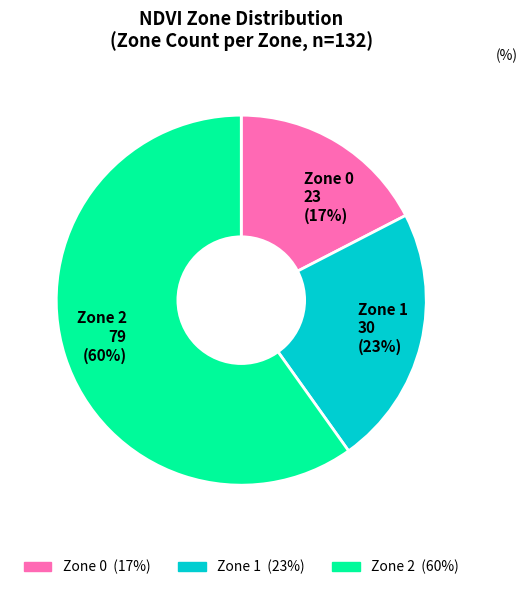

Is it true that Zone 0 23 (17%) is 11% of the pie?

False